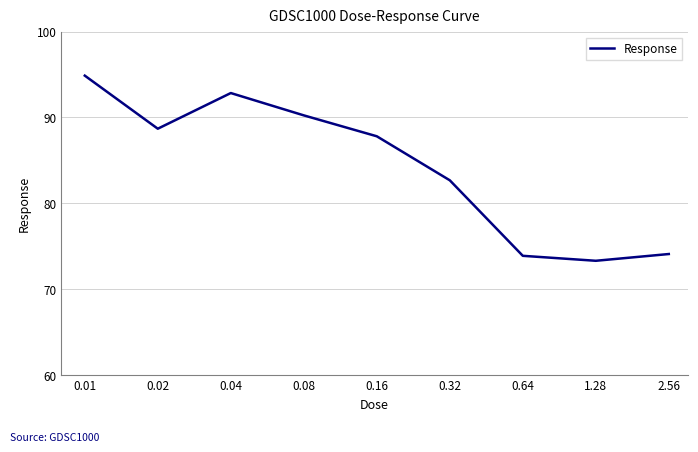

What is the greatest value displayed?

94.9